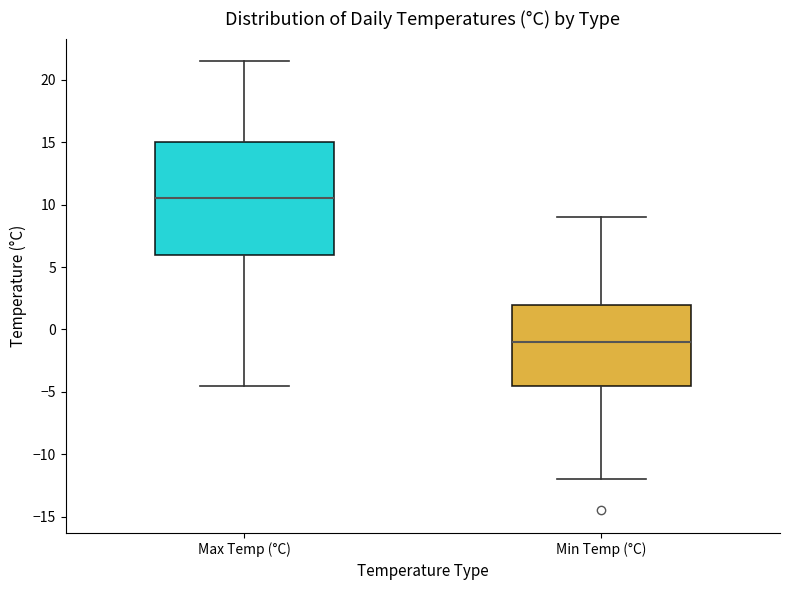

Where does the median line of the box for Max Temp (°C) sit on the y-axis? The values are not printed on the chart, so give them approximately, as read against the axis.

10.5